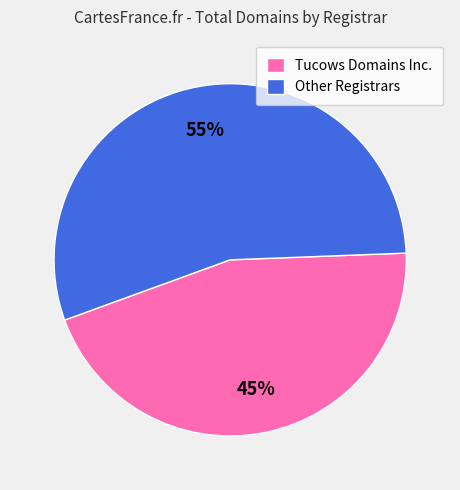

Does any single category account for the majority?

Yes